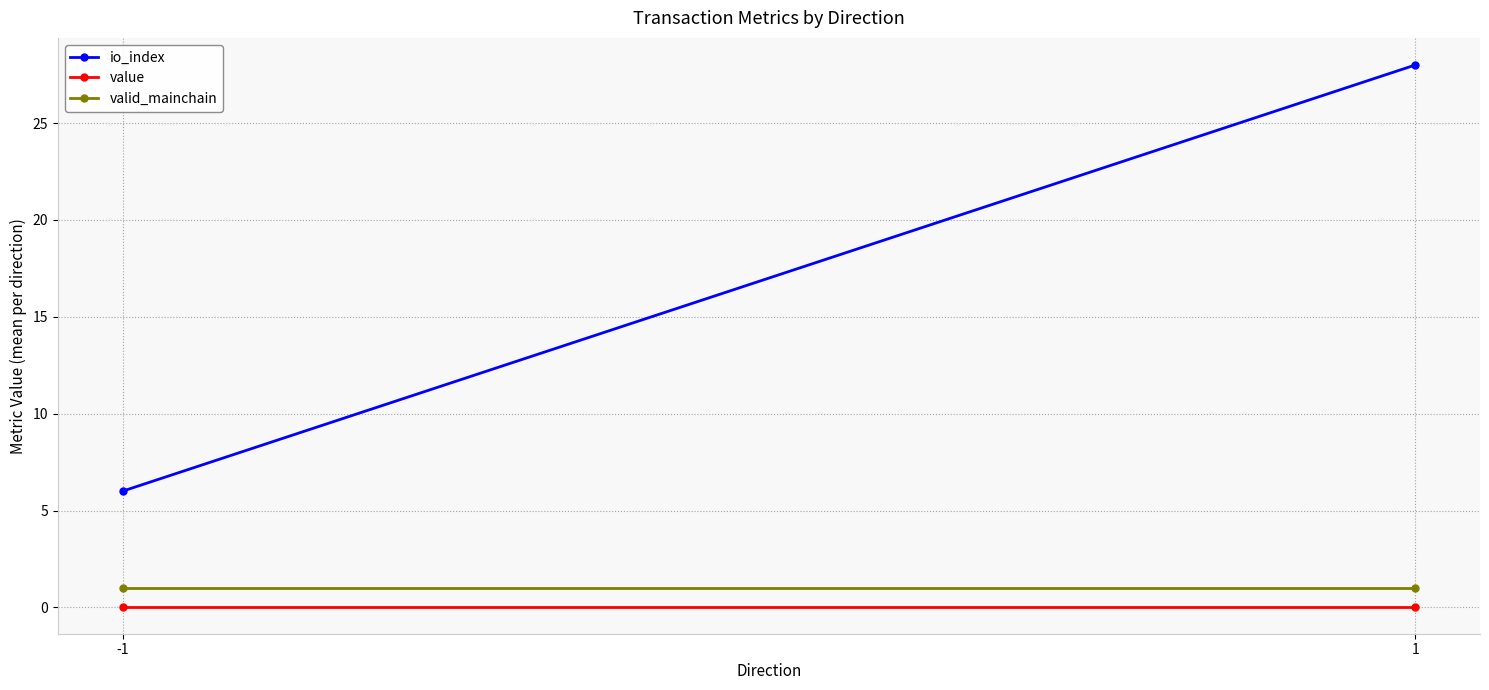

Between 1 and -1, which is larger?

1